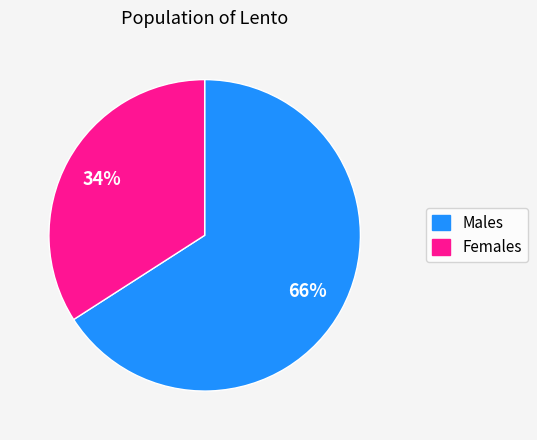

To the nearest percent, what is the difference between the largest and smallest slice percentages?

32%